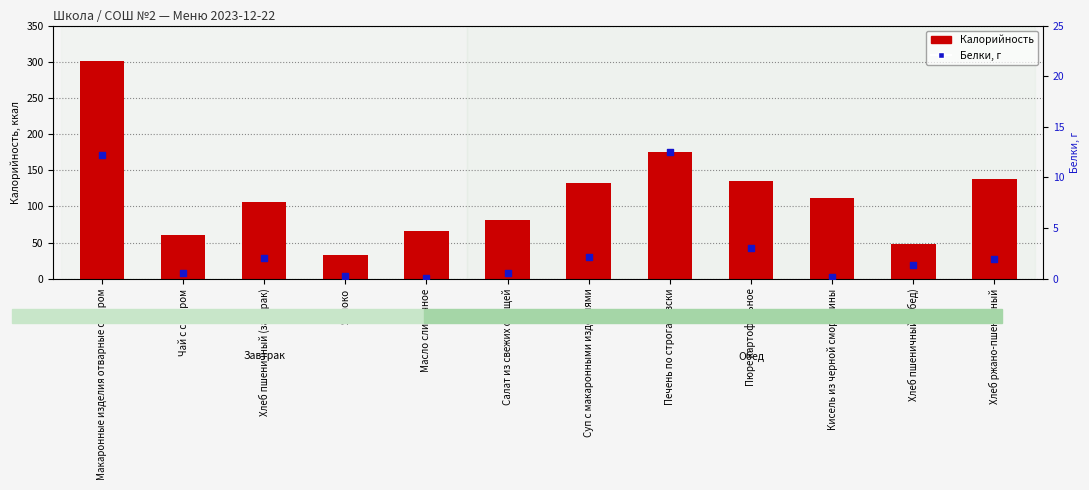

What is the total value across all series at Хлеб ржано-пшеничный?

140.0